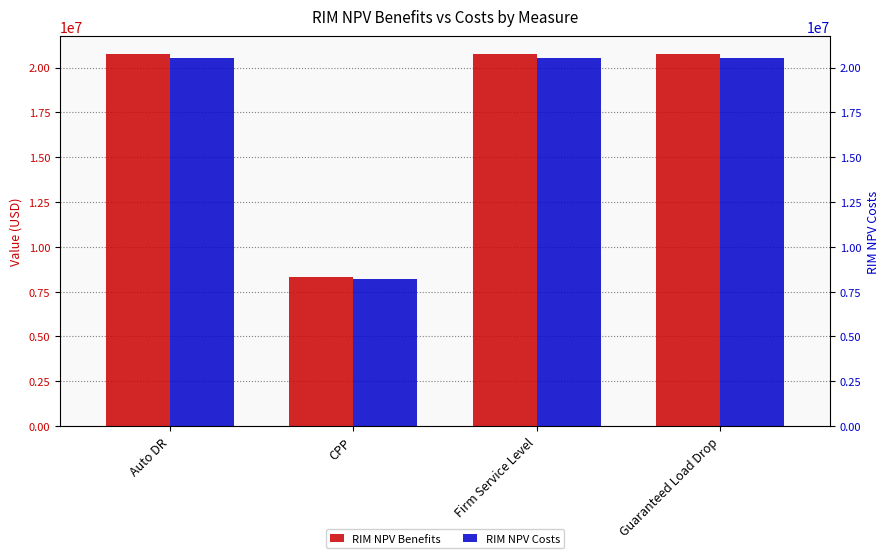

What is the average value of the RIM NPV Benefits series?

17617188.9